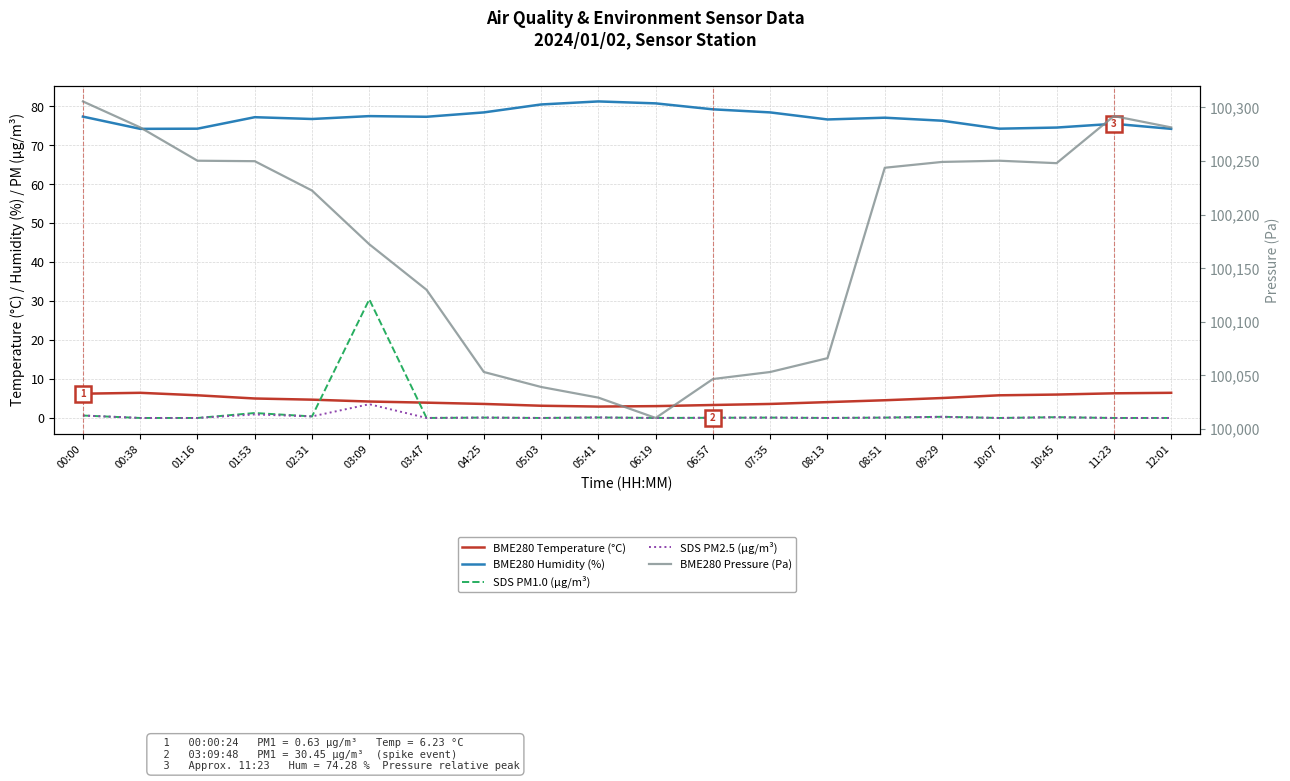

Rank the series at 02:31 from highest to lowest value.

BME280 Pressure (Pa), BME280 Humidity (%), BME280 Temperature (°C), SDS PM1.0 (µg/m³), SDS PM2.5 (µg/m³)